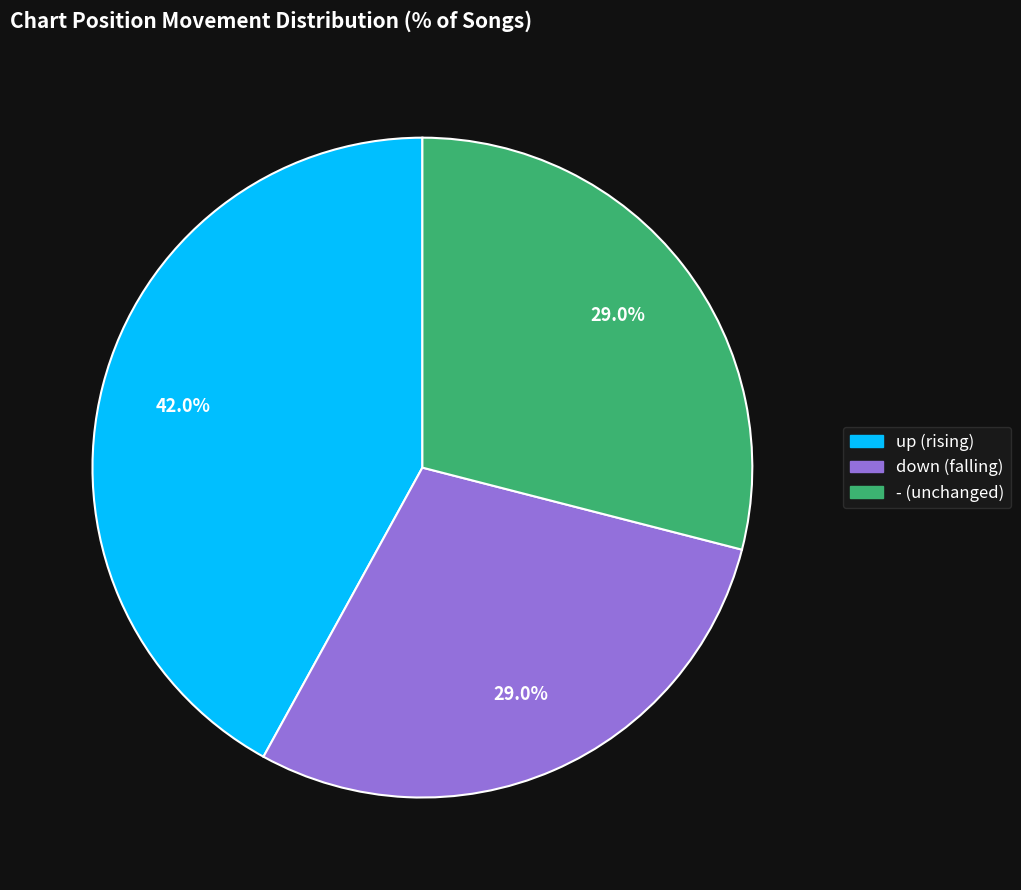

Is the sum of up and - greater than half?

Yes